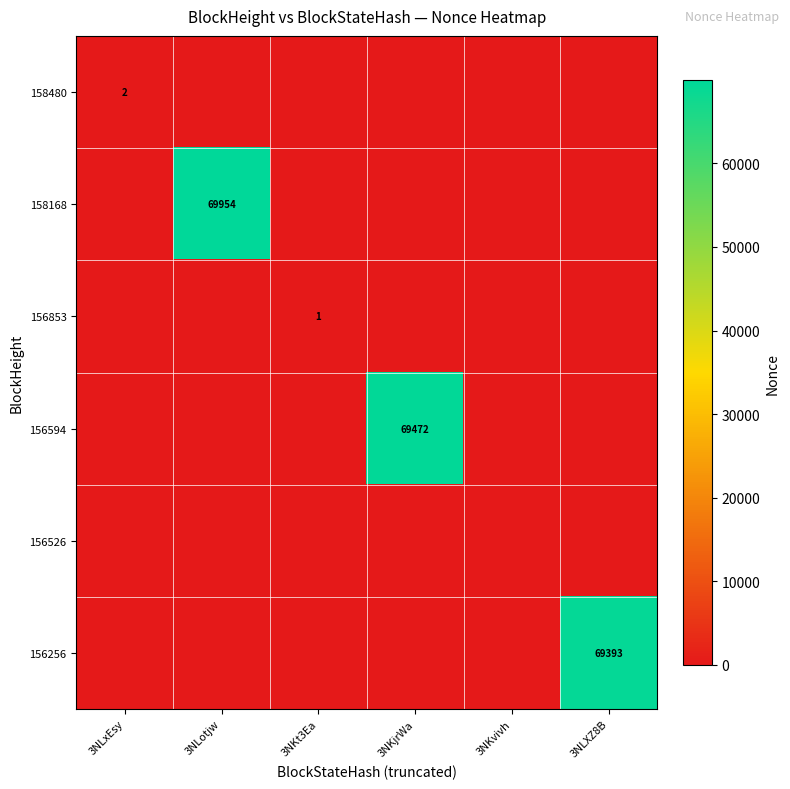

Which has a higher value, 3NLotjw or 3NKvivh?

3NLotjw